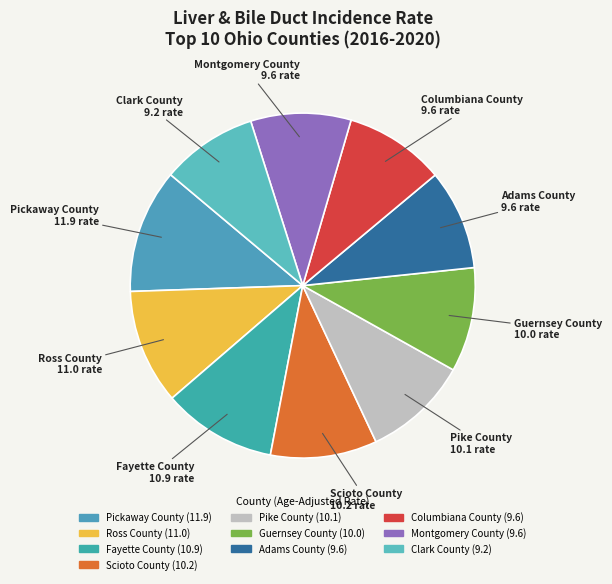

What is the largest slice in the pie chart?

Pickaway County